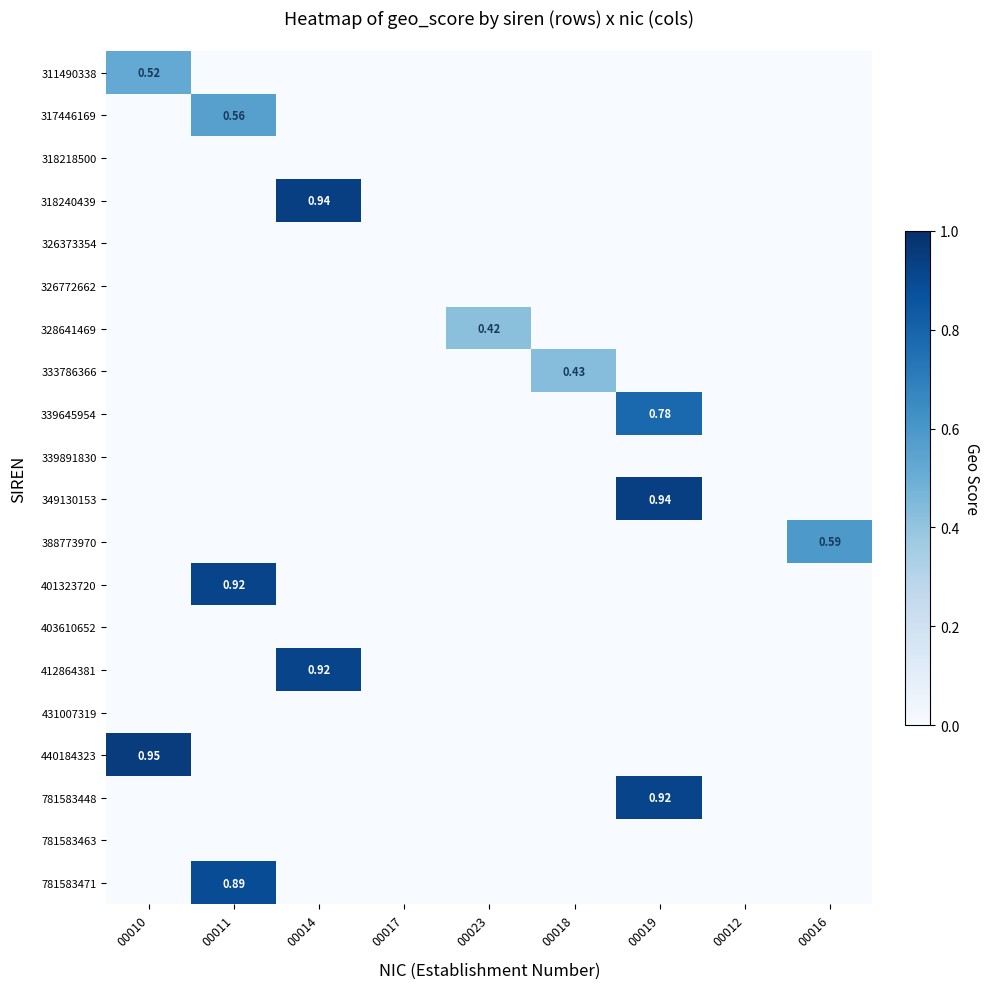

Is the value of 339645954 at 00016 greater than the value of 781583471 at 00017?

No